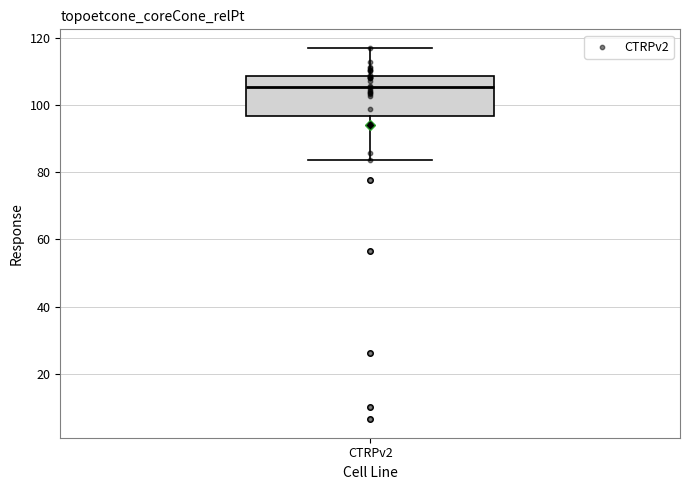

Where is the upper edge of the box for CTRPv2 on the y-axis? The values are not printed on the chart, so give them approximately, as read against the axis.

108